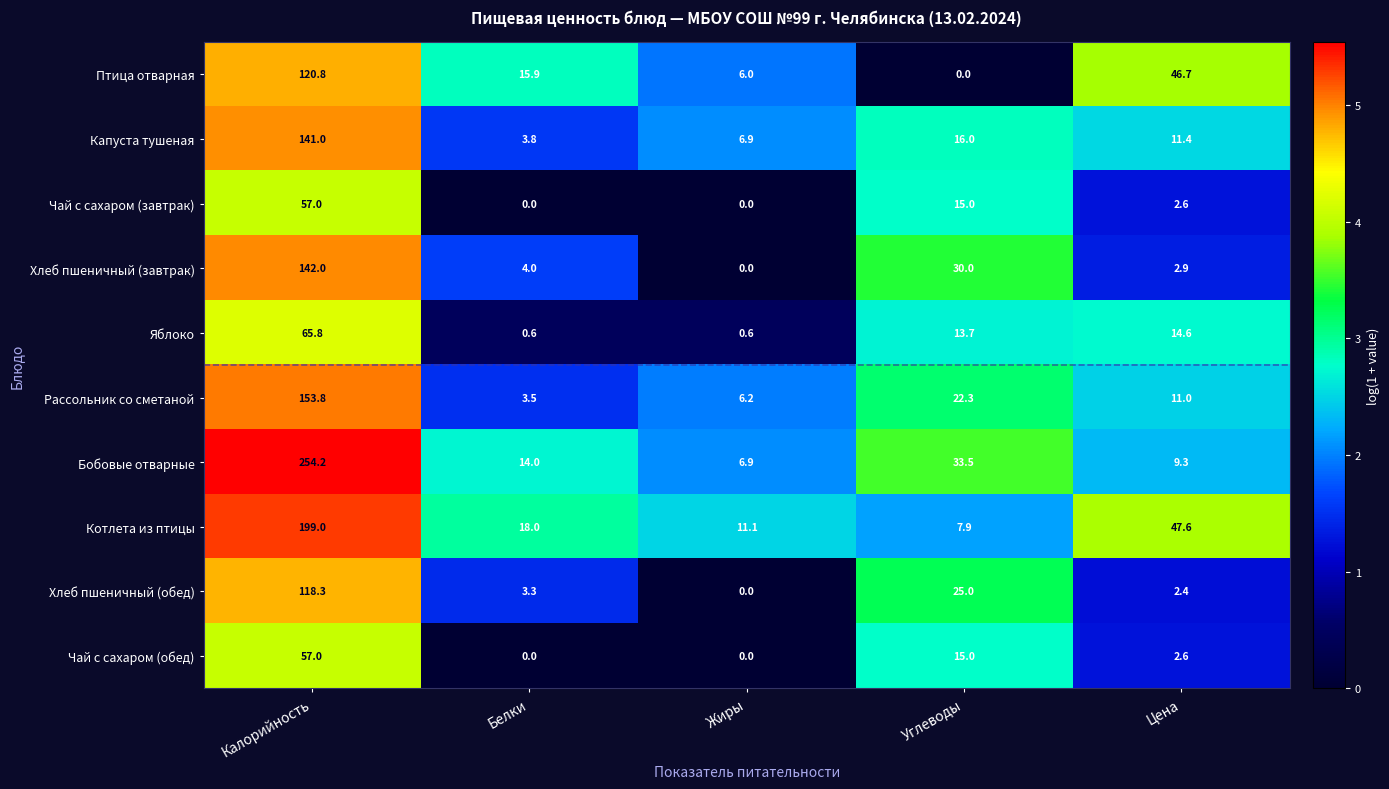

Rank the categories by Птица отварная value from lowest to highest.

Углеводы, Жиры, Белки, Цена, Калорийность